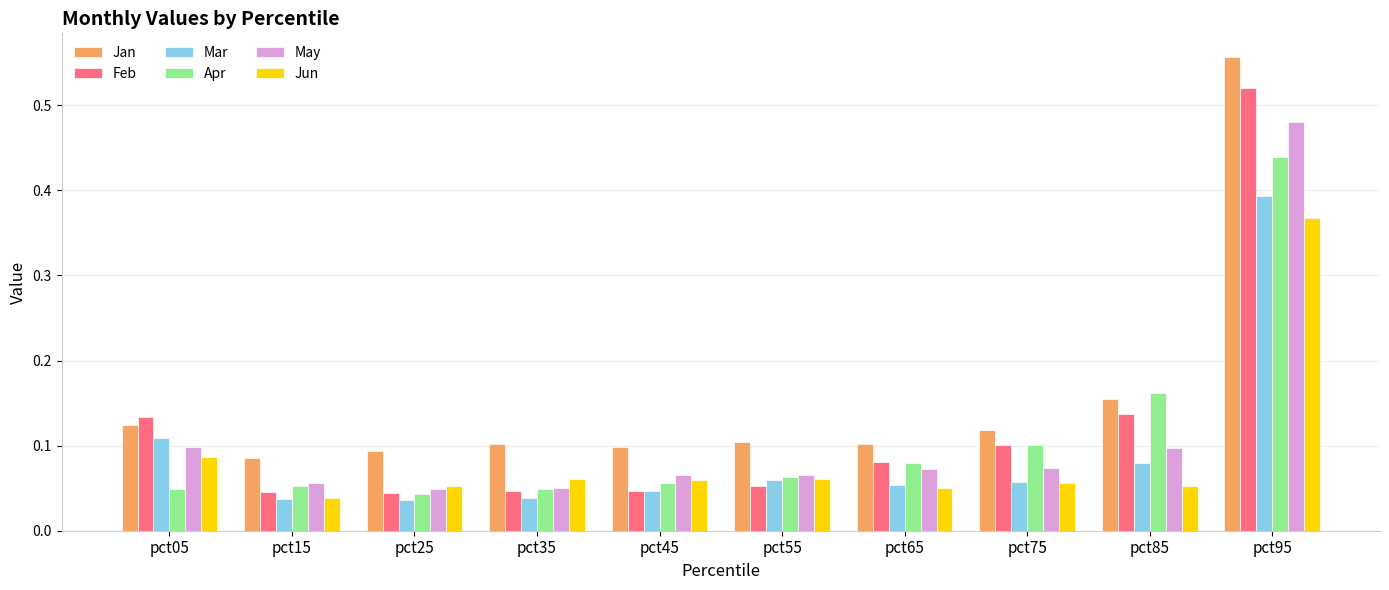

What are all the series names shown in the legend?

Jan, Feb, Mar, Apr, May, Jun